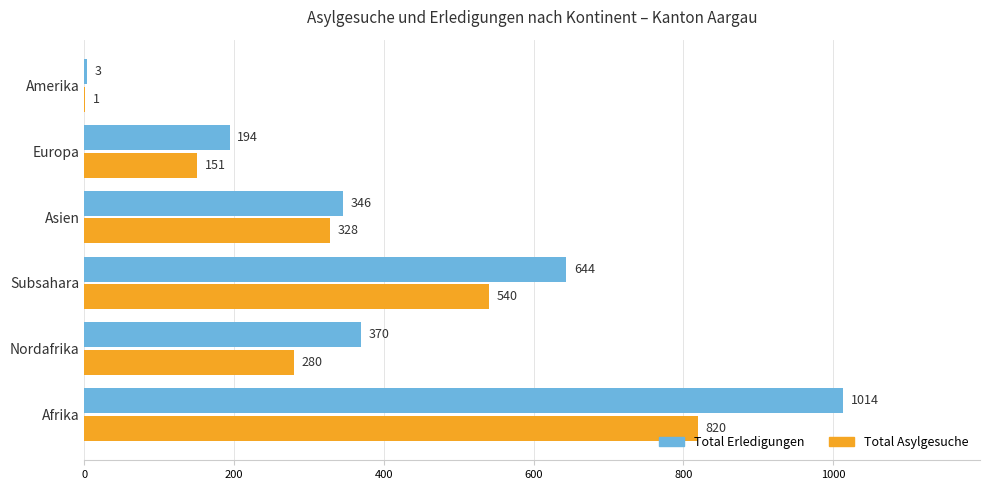

Where is Total Asylgesuche nearest to the value 410?

Asien